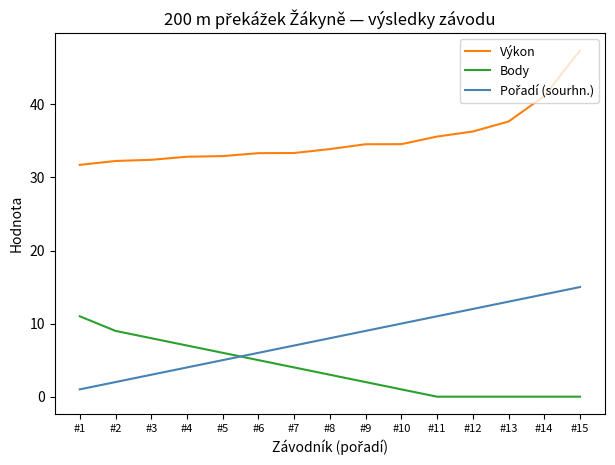

Which series changed the most between #4 and #15?

Výkon